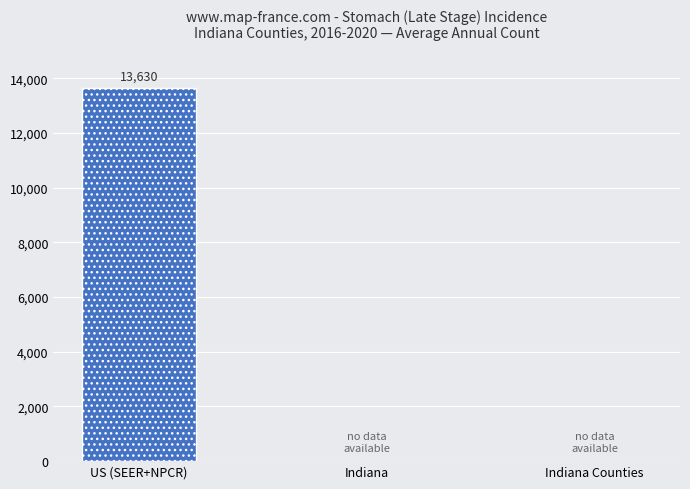

How many distinct data groups are displayed?

1